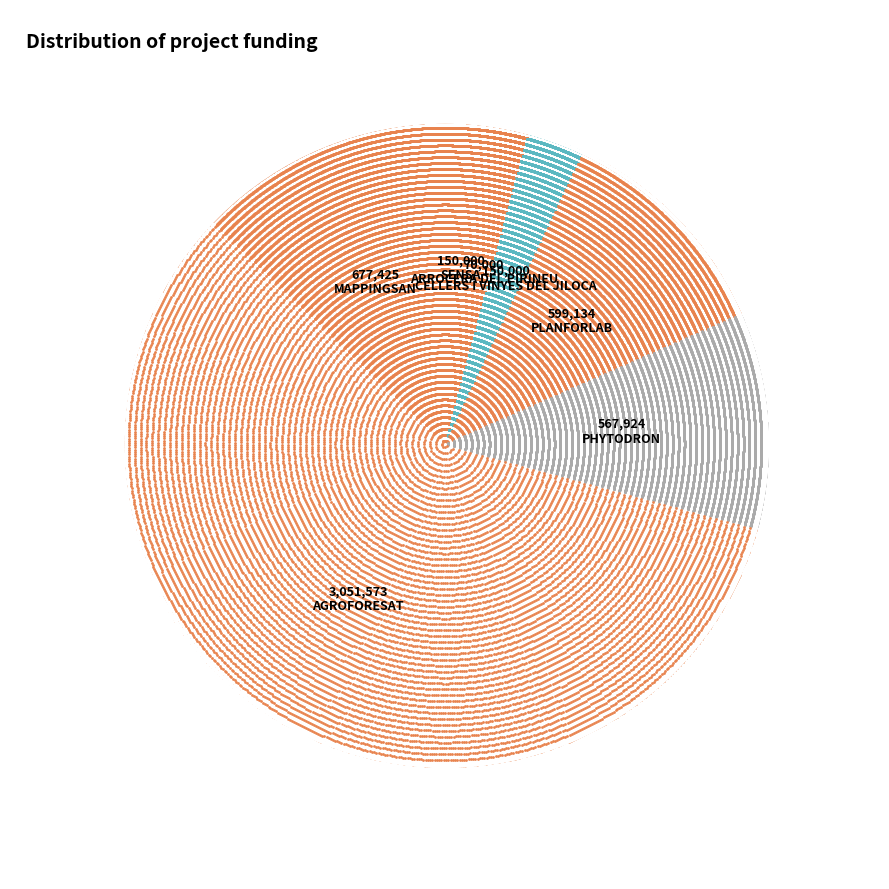

Which category has the smallest portion of the pie?

ARROCERA DEL PIRINEU